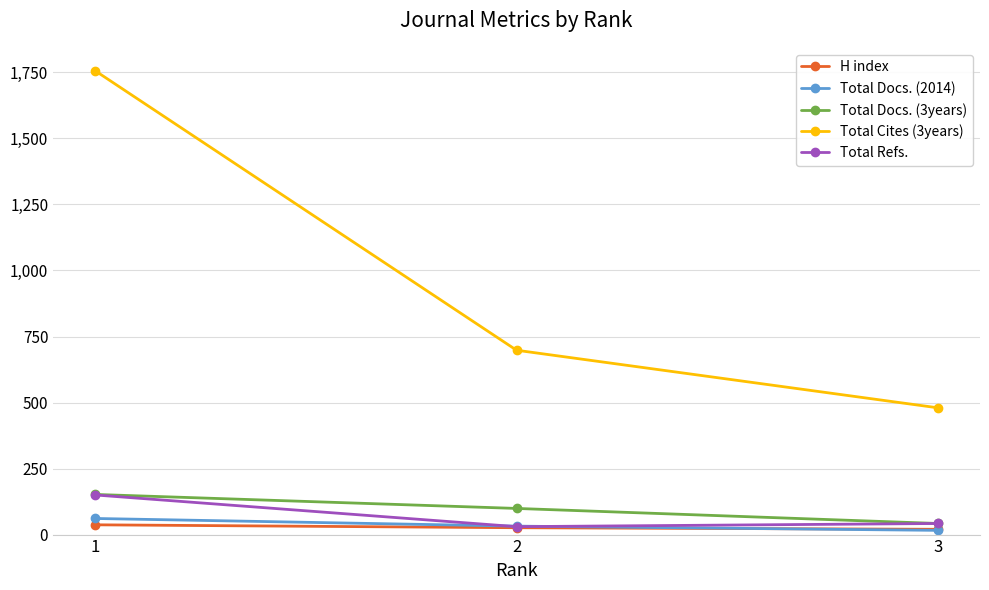

Does the chart display data point markers on the line(s)?

Yes